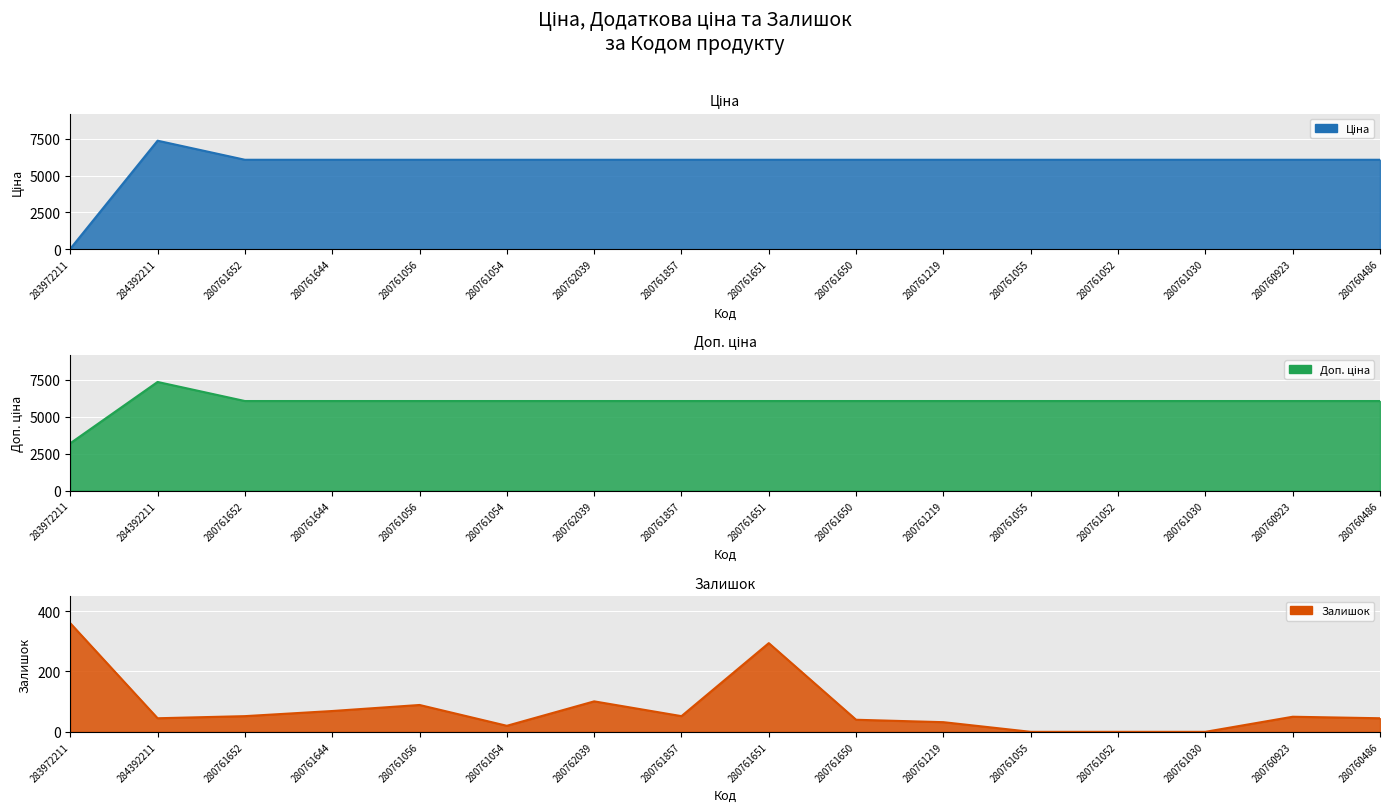

Does the chart display data point markers on the line(s)?

No